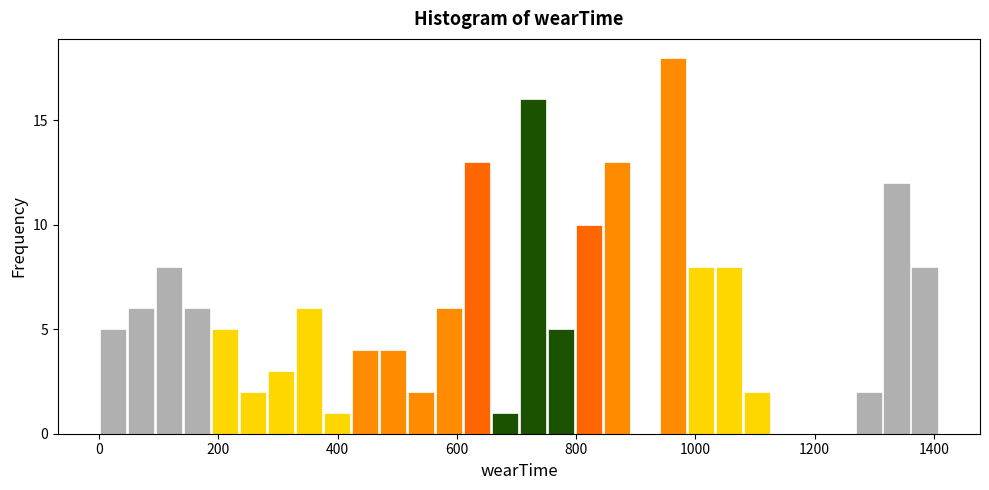

Read against the x-axis, roughly where is the centre of the tallest bar?

960